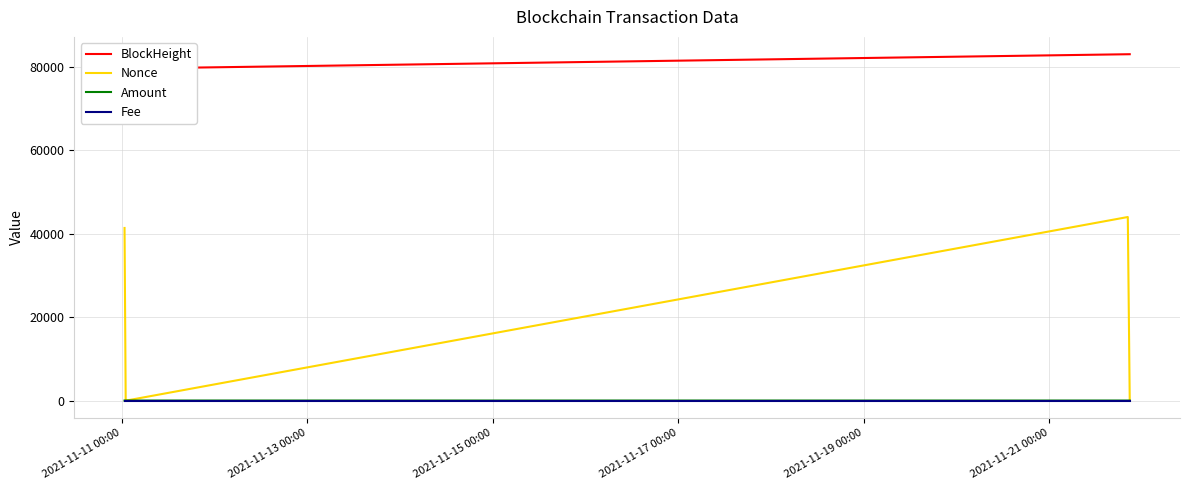

True or false: Amount and BlockHeight cross at least once.

False